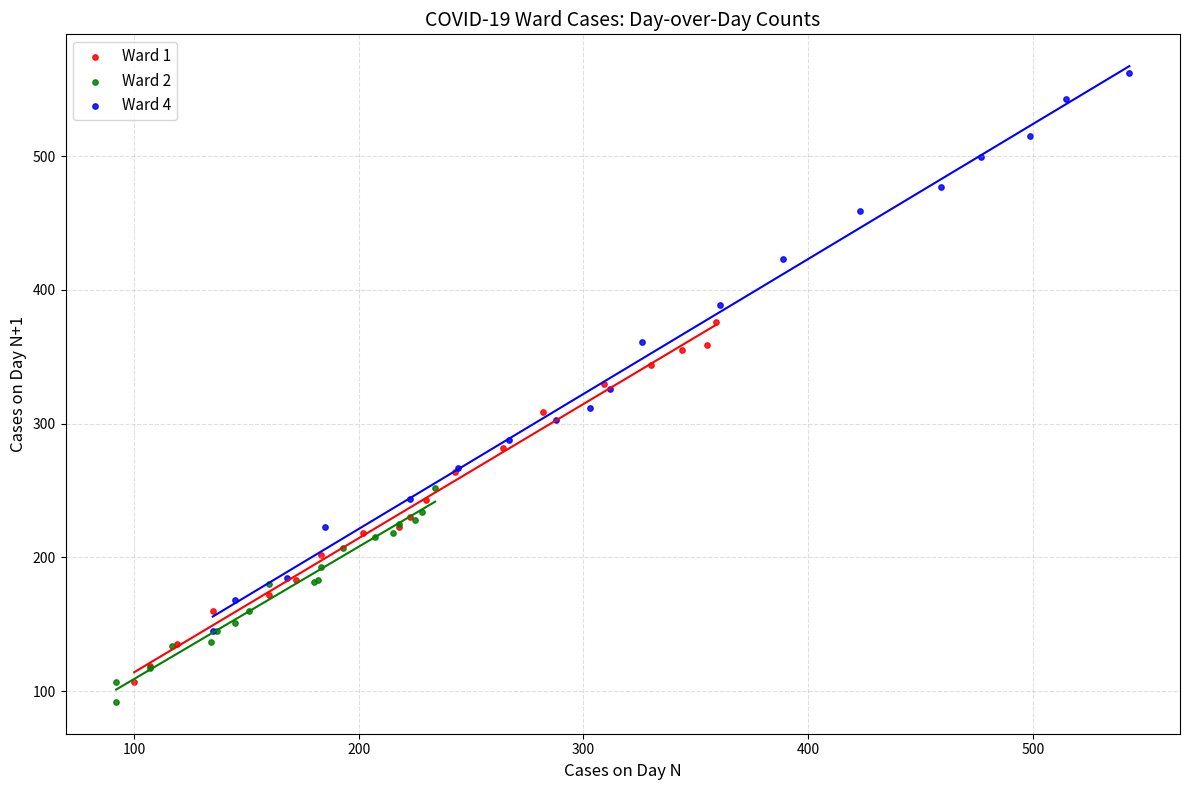

Which series has the widest spread of Y values?

Ward 4